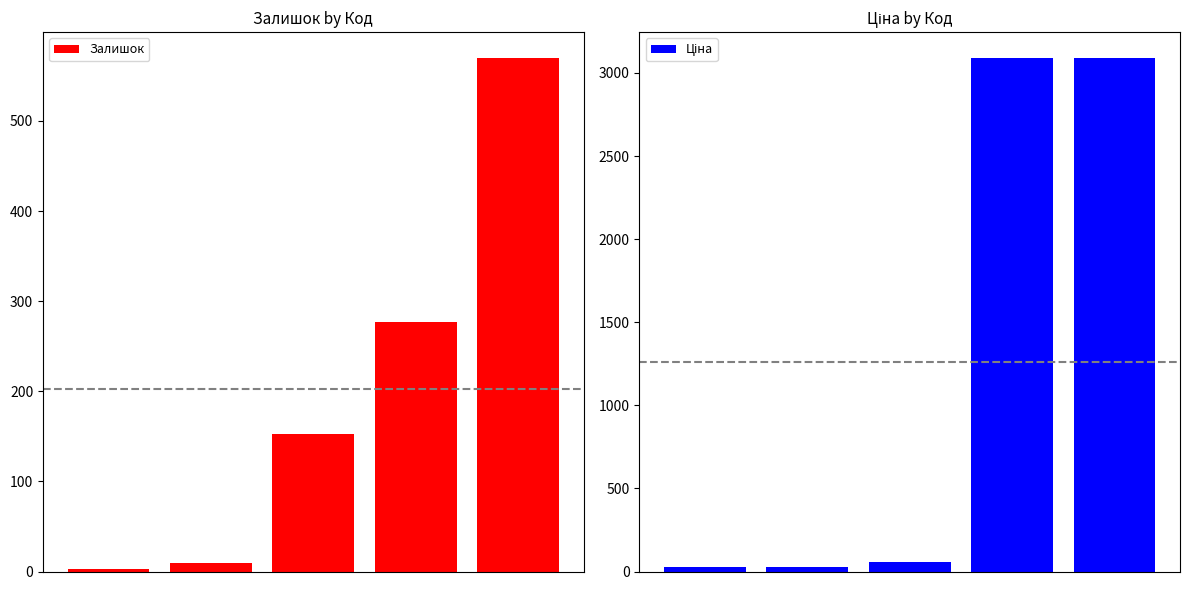

What is the sum of all Залишок values?

1012